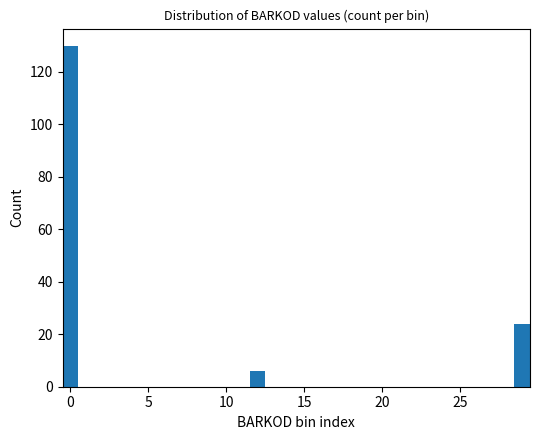

Around what value on the x-axis is the tallest bar? Give the approximate position of its centre, as read against the axis.

0.0